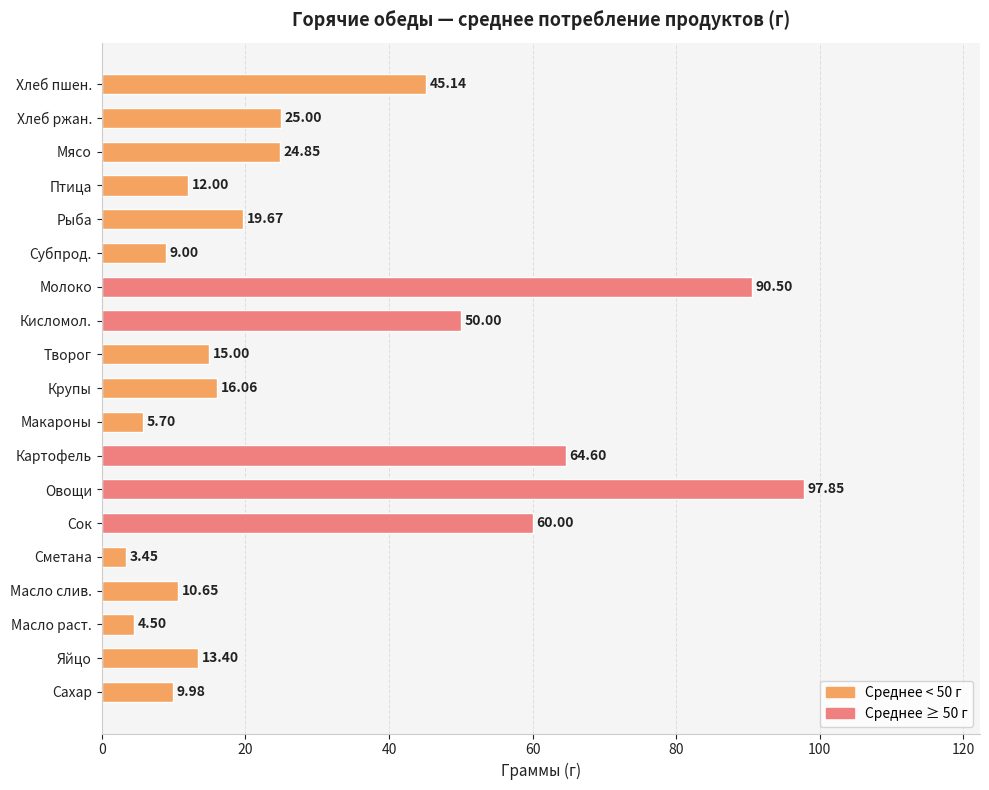

How many values exceed 16?

10